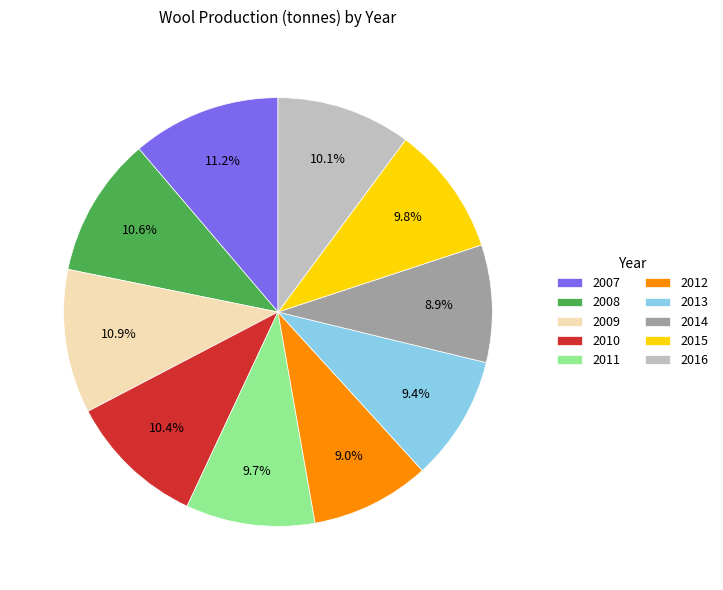

Does any single category account for the majority?

No